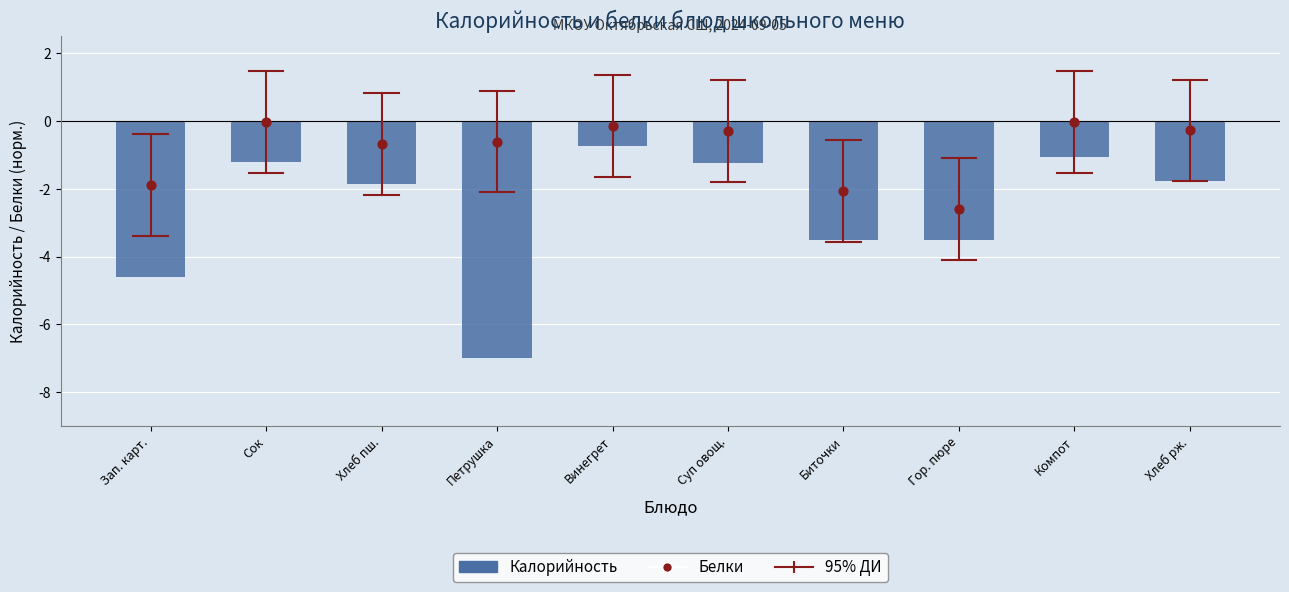

Is the value of Белки at Биточки greater than the value of Калорийность at Хлеб пш.?

No